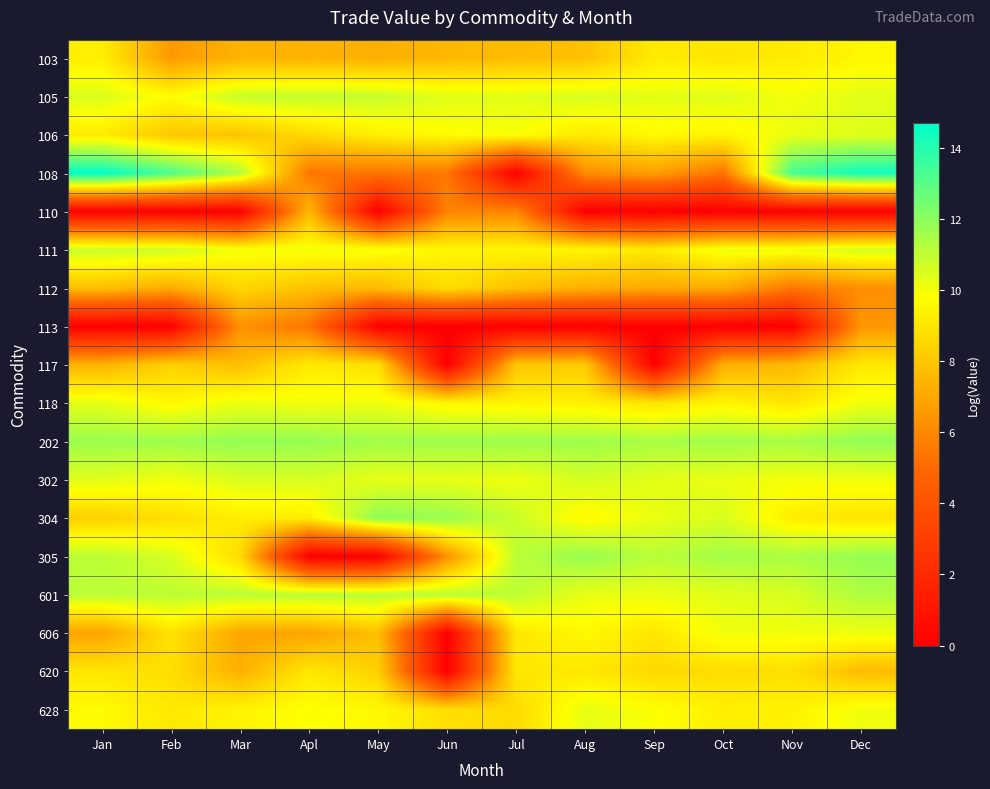

Reading right to left, transcribe all the data shown in this chart.

103: Dec=9.6	Nov=9.2	Oct=9.0	Sep=9.2	Aug=7.8	Jul=7.7	Jun=7.5	May=7.2	Apl=7.4	Mar=7.4	Feb=6.6	Jan=9.3
105: Dec=10.4	Nov=10.0	Oct=10.4	Sep=10.3	Aug=10.6	Jul=10.4	Jun=10.4	May=10.9	Apl=10.9	Mar=10.9	Feb=9.8	Jan=10.5
106: Dec=10.4	Nov=10.2	Oct=9.5	Sep=9.7	Aug=9.1	Jul=9.9	Jun=9.7	May=9.3	Apl=8.7	Mar=7.9	Feb=8.0	Jan=9.2
108: Dec=14.4	Nov=13.3	Oct=5.4	Sep=6.8	Aug=6.2	Jul=0.0	Jun=5.5	May=5.4	Apl=5.5	Mar=11.3	Feb=13.2	Jan=14.7
110: Dec=0.0	Nov=0.0	Oct=0.0	Sep=0.0	Aug=0.0	Jul=5.9	Jun=5.9	May=0.0	Apl=7.6	Mar=0.0	Feb=0.0	Jan=0.0
111: Dec=10.6	Nov=10.1	Oct=10.1	Sep=9.1	Aug=9.5	Jul=9.5	Jun=9.5	May=10.0	Apl=10.0	Mar=10.0	Feb=10.8	Jan=10.9
112: Dec=6.2	Nov=5.5	Oct=7.2	Sep=7.1	Aug=7.3	Jul=7.9	Jun=8.7	May=7.6	Apl=7.8	Mar=8.5	Feb=7.2	Jan=7.7
113: Dec=6.5	Nov=0.0	Oct=0.0	Sep=0.0	Aug=0.0	Jul=0.0	Jun=0.0	May=0.0	Apl=5.4	Mar=6.3	Feb=0.0	Jan=0.0
117: Dec=9.1	Nov=7.6	Oct=7.2	Sep=0.0	Aug=8.2	Jul=8.0	Jun=0.0	May=8.8	Apl=9.2	Mar=7.8	Feb=8.3	Jan=7.4
118: Dec=10.1	Nov=9.0	Oct=9.5	Sep=9.0	Aug=9.3	Jul=9.5	Jun=9.6	May=10.1	Apl=10.0	Mar=10.2	Feb=9.6	Jan=10.3
202: Dec=11.9	Nov=11.5	Oct=11.6	Sep=11.5	Aug=11.6	Jul=11.7	Jun=11.7	May=11.6	Apl=11.8	Mar=11.9	Feb=11.7	Jan=11.7
302: Dec=10.1	Nov=10.0	Oct=10.2	Sep=10.3	Aug=10.6	Jul=10.1	Jun=10.3	May=10.3	Apl=10.6	Mar=10.5	Feb=10.1	Jan=10.4
304: Dec=9.0	Nov=9.3	Oct=10.5	Sep=10.2	Aug=9.6	Jul=10.8	Jun=11.8	May=12.0	Apl=9.3	Mar=9.3	Feb=8.8	Jan=8.3
305: Dec=11.8	Nov=11.4	Oct=11.6	Sep=11.1	Aug=11.8	Jul=11.1	Jun=6.3	May=0.0	Apl=0.0	Mar=8.6	Feb=10.6	Jan=11.1
601: Dec=11.4	Nov=10.6	Oct=10.4	Sep=10.2	Aug=10.2	Jul=11.1	Jun=11.1	May=11.1	Apl=11.1	Mar=11.1	Feb=11.0	Jan=11.1
606: Dec=10.1	Nov=10.0	Oct=10.1	Sep=9.1	Aug=9.6	Jul=9.1	Jun=0.0	May=7.8	Apl=6.9	Mar=6.9	Feb=8.9	Jan=6.9
620: Dec=7.7	Nov=8.8	Oct=8.7	Sep=8.6	Aug=9.1	Jul=9.1	Jun=0.0	May=8.3	Apl=9.1	Mar=7.3	Feb=8.7	Jan=9.1
628: Dec=10.1	Nov=9.4	Oct=9.3	Sep=9.8	Aug=10.3	Jul=8.7	Jun=8.8	May=9.6	Apl=9.8	Mar=9.5	Feb=9.1	Jan=9.7